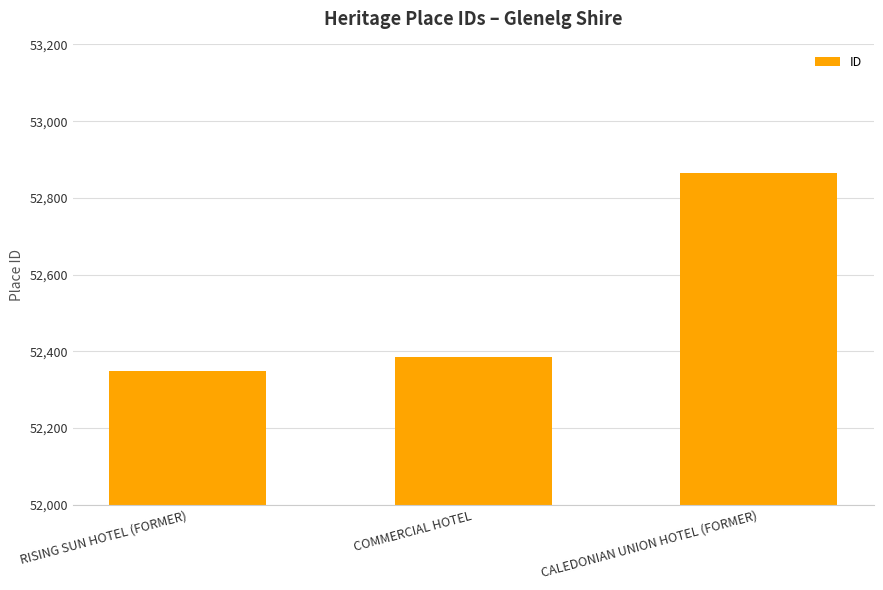

What is the change in value from RISING SUN HOTEL (FORMER) to CALEDONIAN UNION HOTEL (FORMER)?

+518